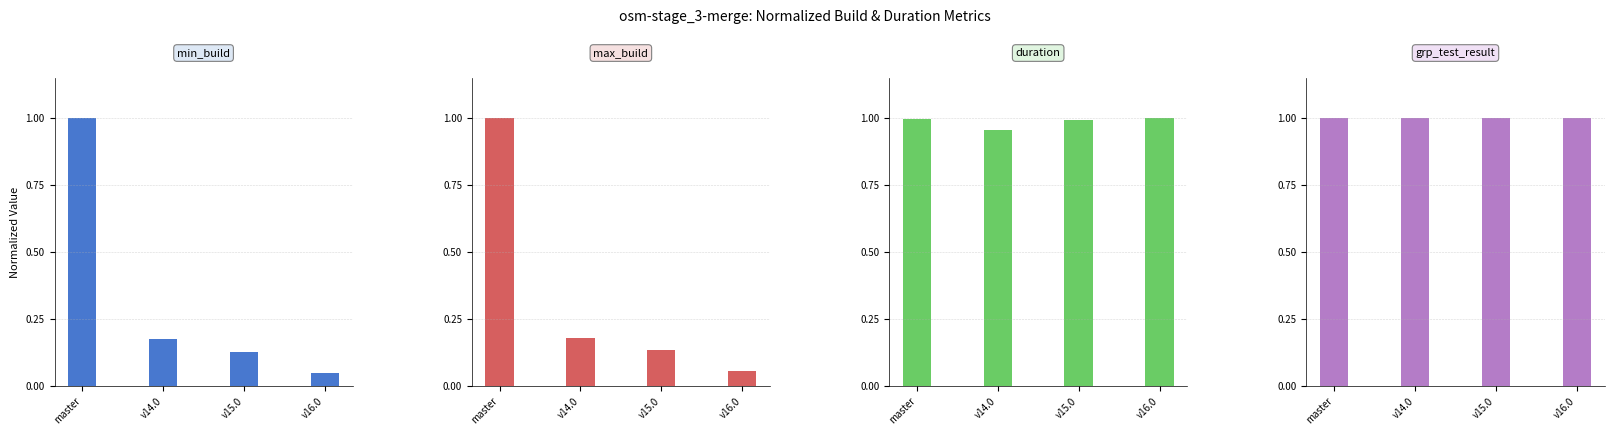

Reading left to right, what are all the values shown in this chart?

min_build: 1.0	0.2	0.1	0.0
max_build: 1.0	0.2	0.1	0.1
duration: 1.0	1.0	1.0	1.0
grp_test_result: 1.0	1.0	1.0	1.0